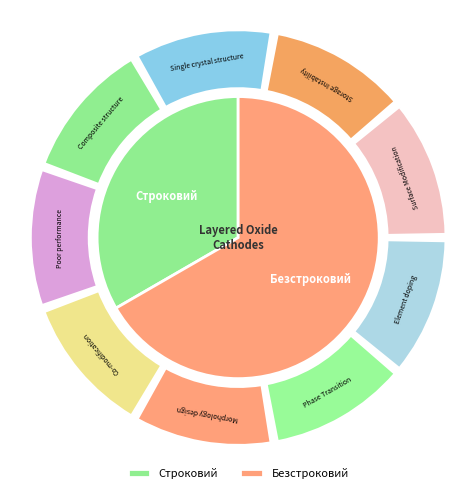

What is the change in value from Строковий to Безстроковий?

+1